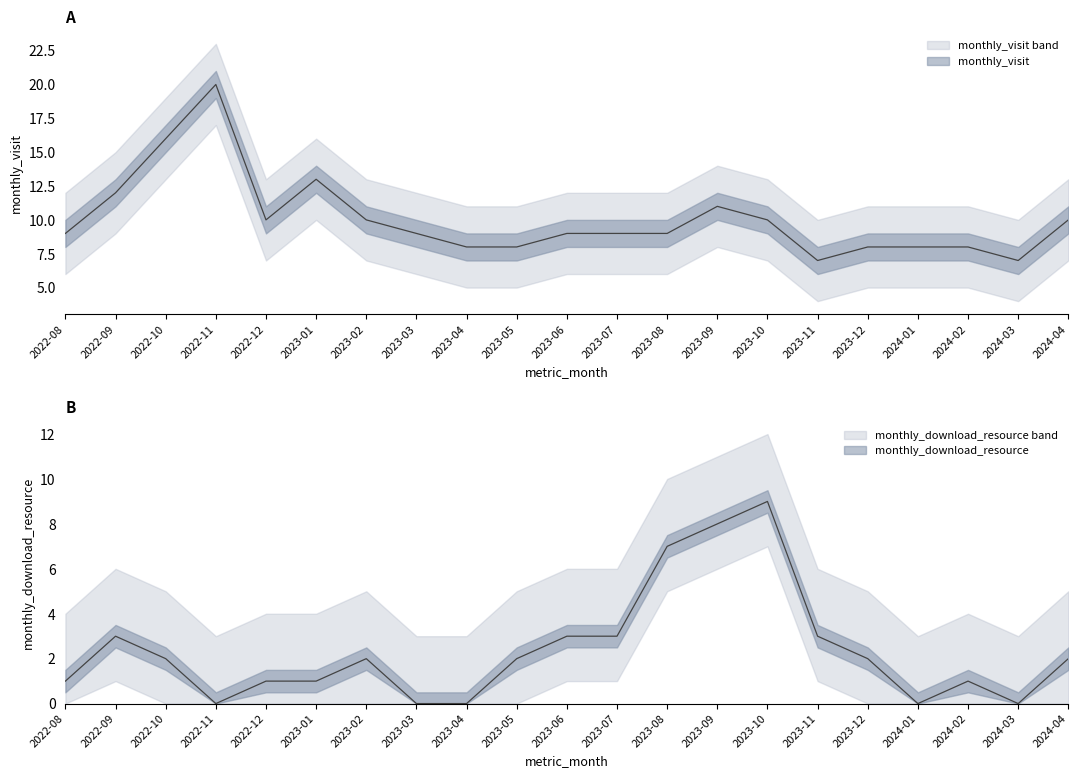

The monthly_visit series shows 35 at 2022-11. True or false?

False